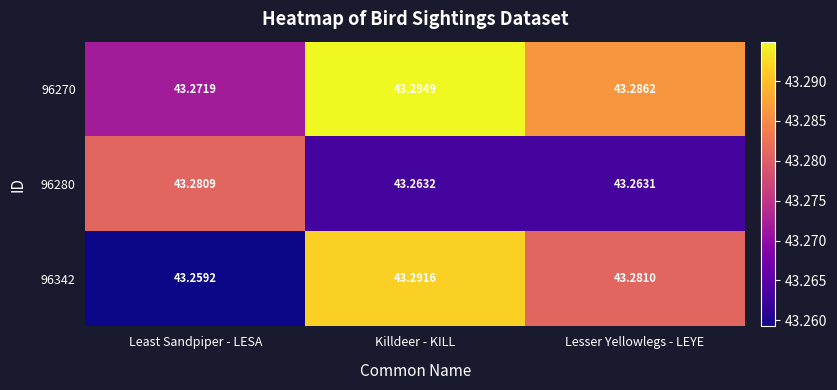

At how many categories does at least one series exceed 43?

3